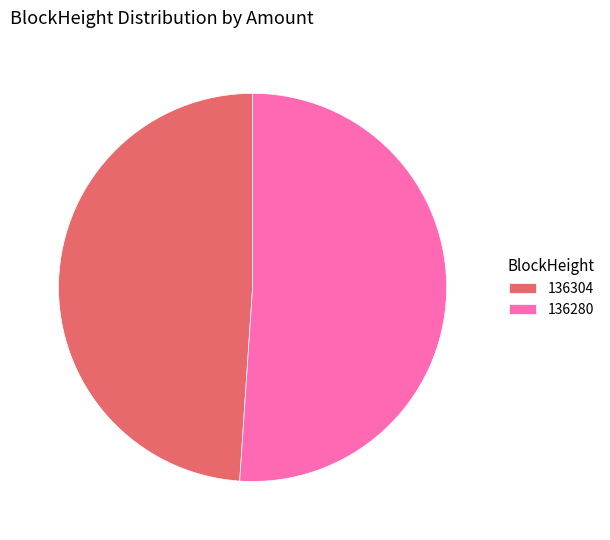

Which category has the smallest portion of the pie?

136304